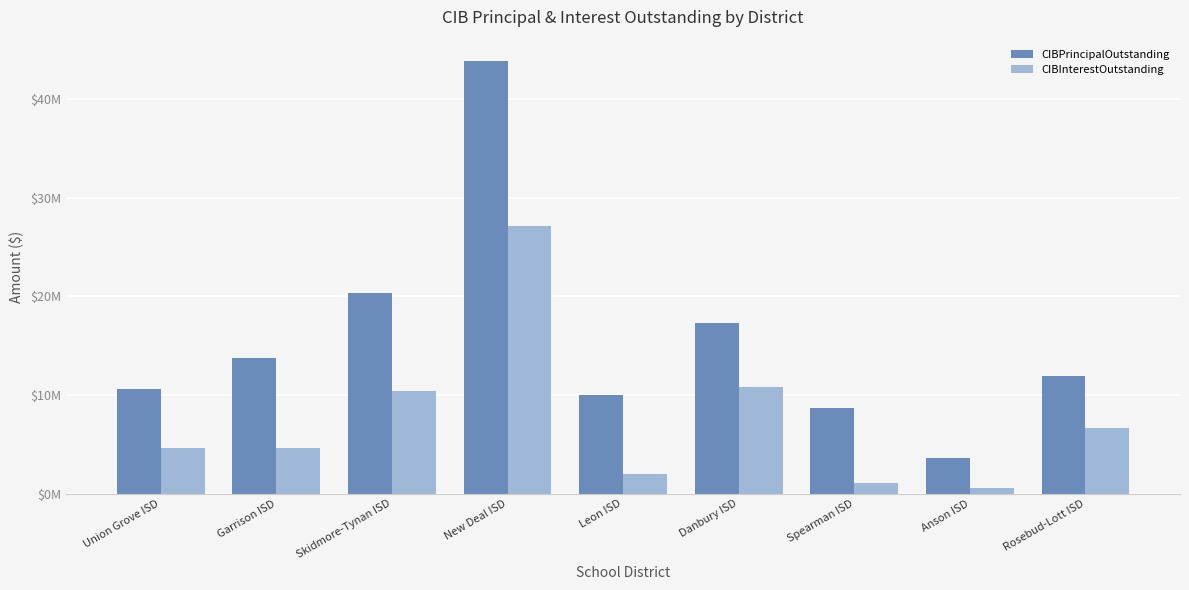

Are the bars grouped side by side (vs. stacked)?

Yes